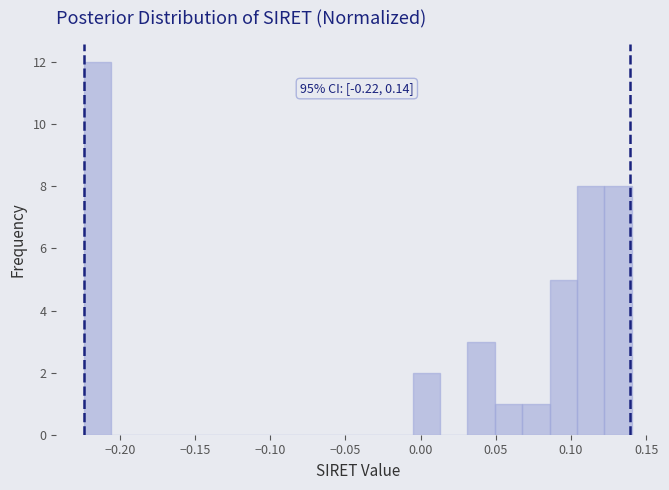

Read against the x-axis, roughly where is the centre of the tallest bar?

-0.215